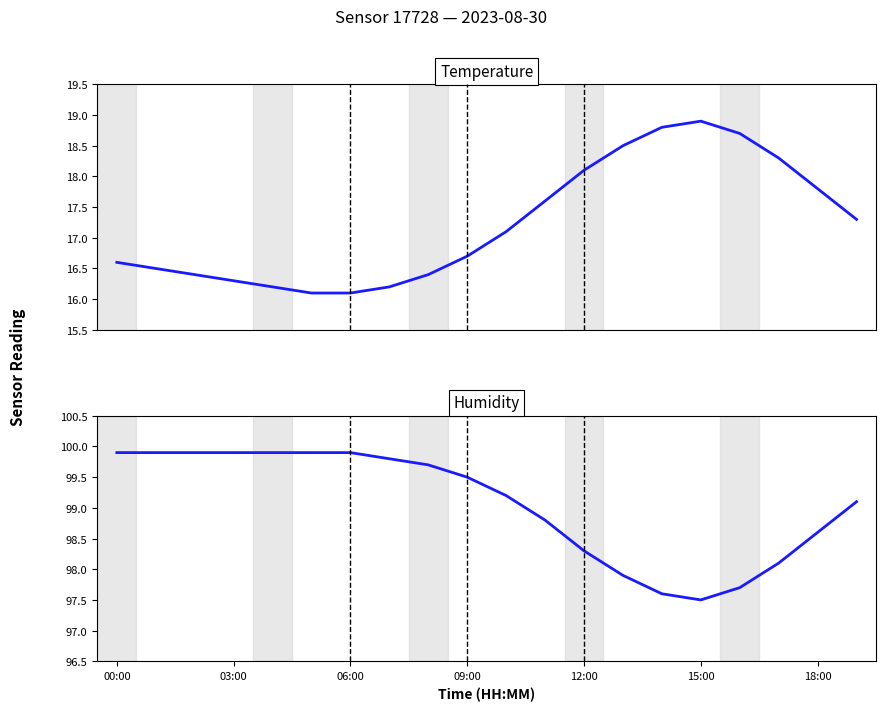

Where is the first local maximum for temperature?

15:00